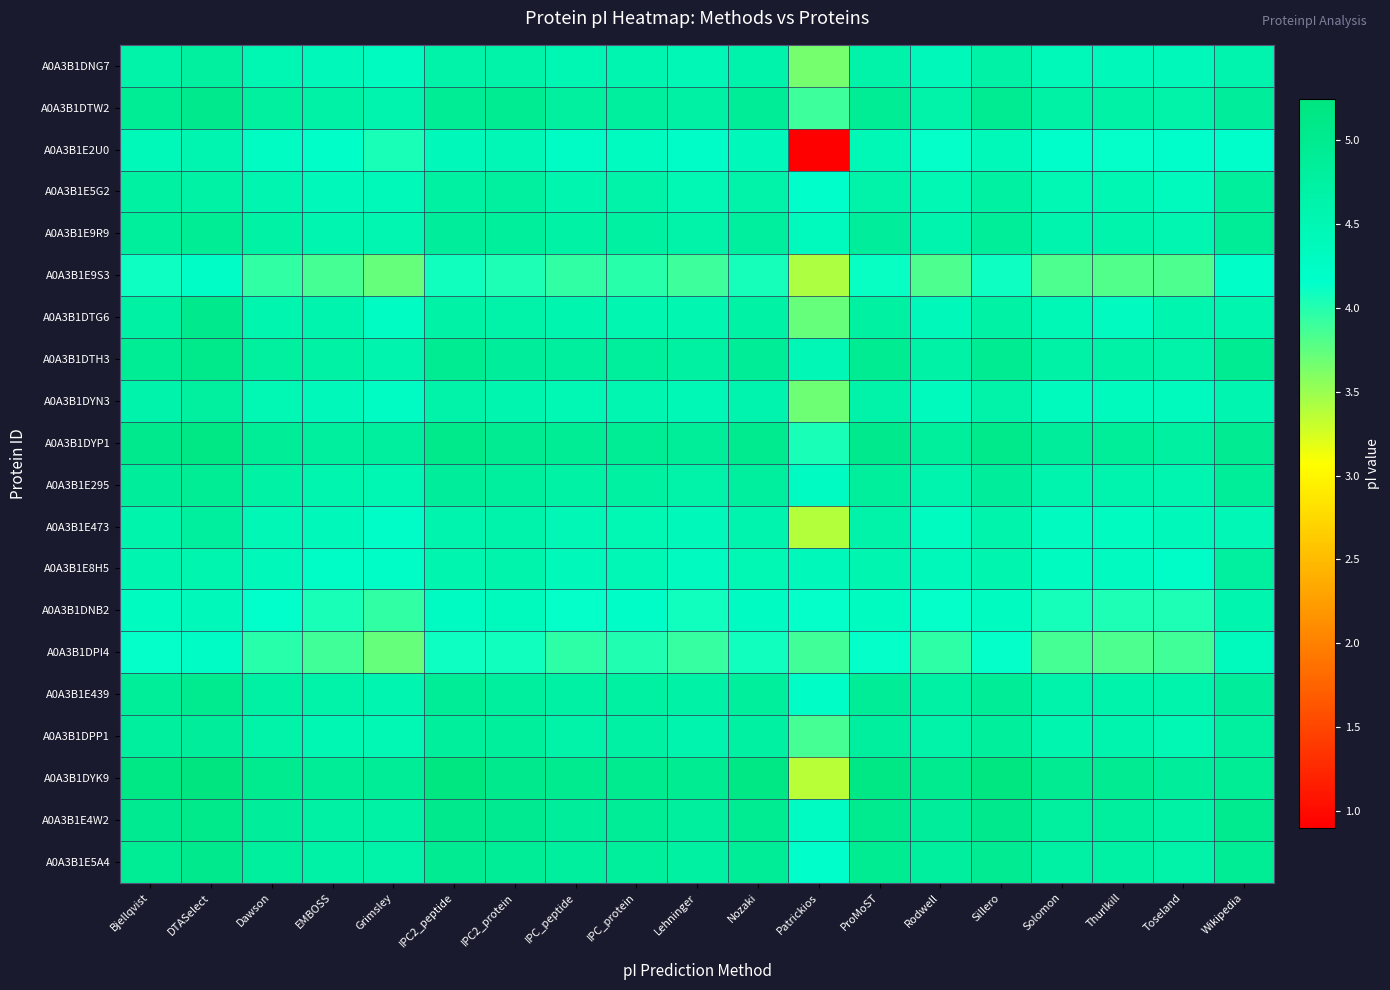

Which has a higher value, DTASelect or Grimsley?

DTASelect